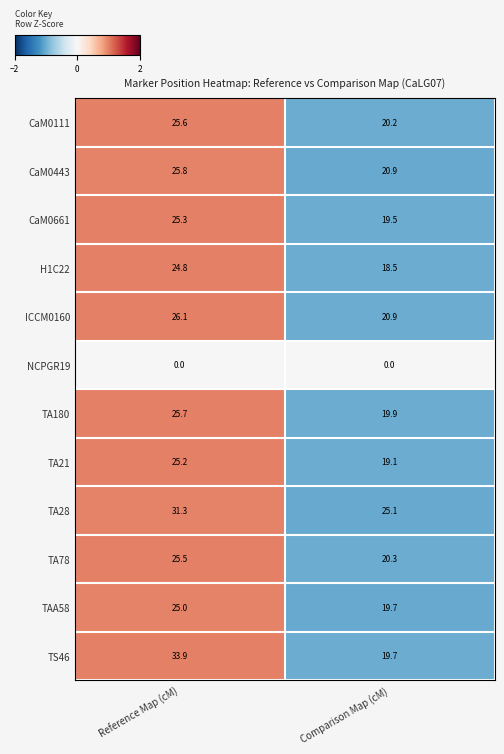

What is the sum of the TAA58 values at Reference Map (cM) and Comparison Map (cM)?

44.7